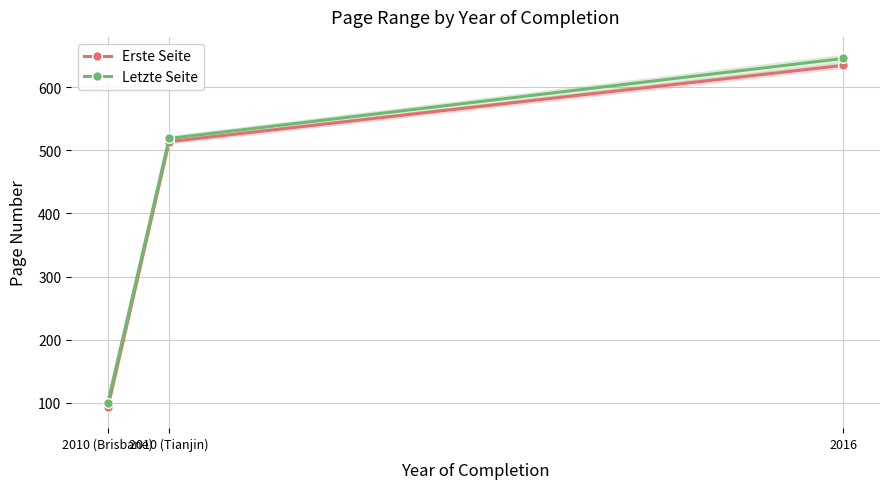

At which label does Erste Seite reach its peak?

2016